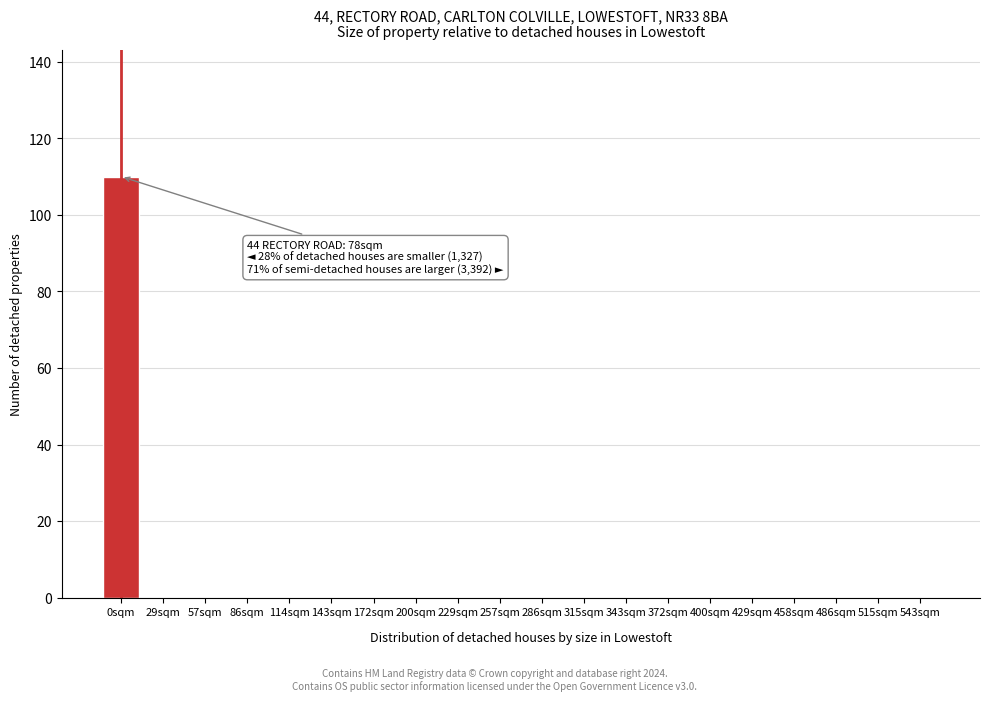

Reading left to right, transcribe all the data shown in this chart.

0sqm=110	29sqm=0	57sqm=0	86sqm=0	114sqm=0	143sqm=0	172sqm=0	200sqm=0	229sqm=0	257sqm=0	286sqm=0	315sqm=0	343sqm=0	372sqm=0	400sqm=0	429sqm=0	458sqm=0	486sqm=0	515sqm=0	543sqm=0